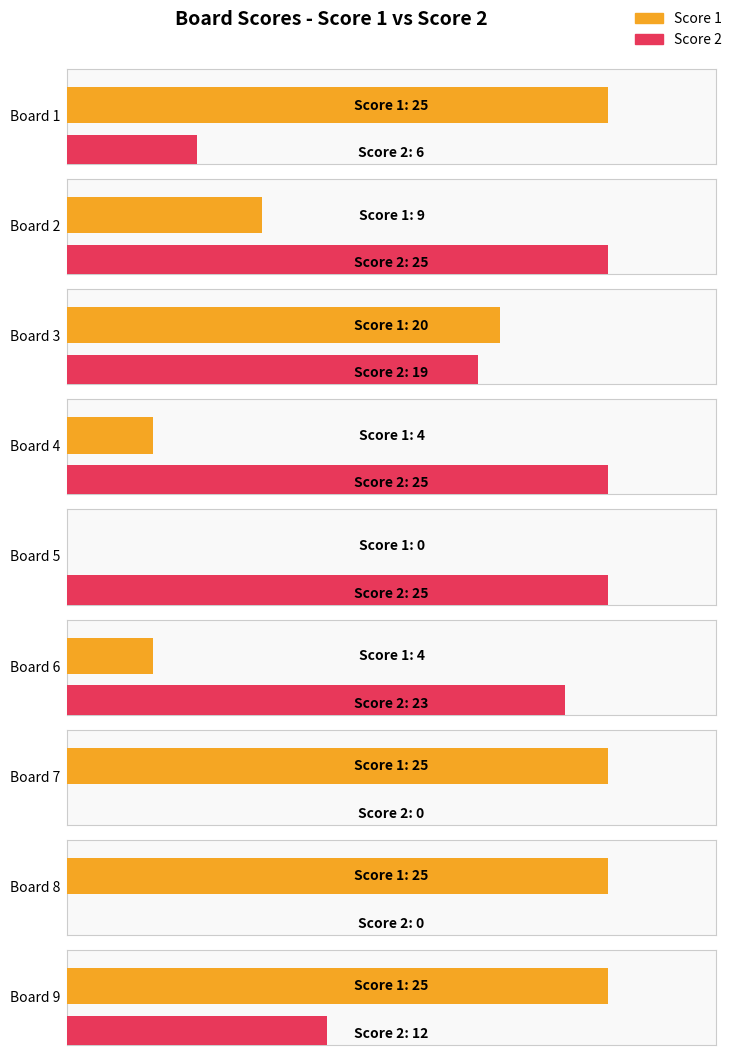

What is the value of the Score 1 bar at the 4th from the left?

4